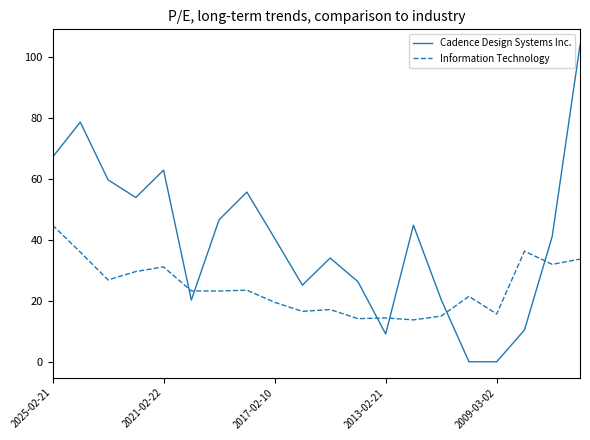

Which series has the largest range (max minus min)?

Cadence Design Systems Inc.